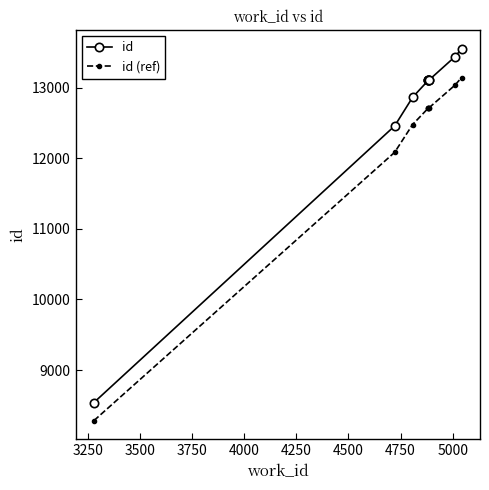

What is the difference between the highest and lowest values at 5000?

403.1